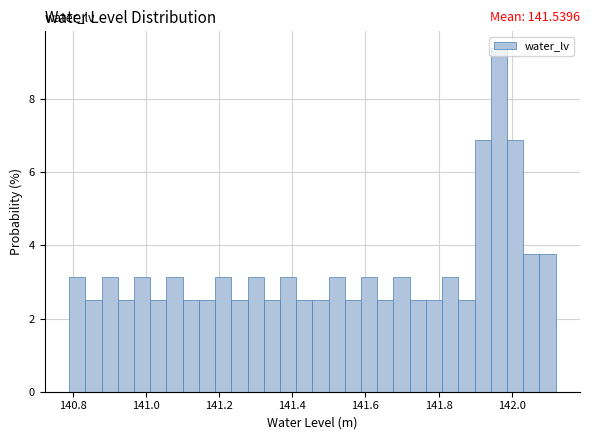

Around what value on the x-axis is the tallest bar? Give the approximate position of its centre, as read against the axis.

141.96